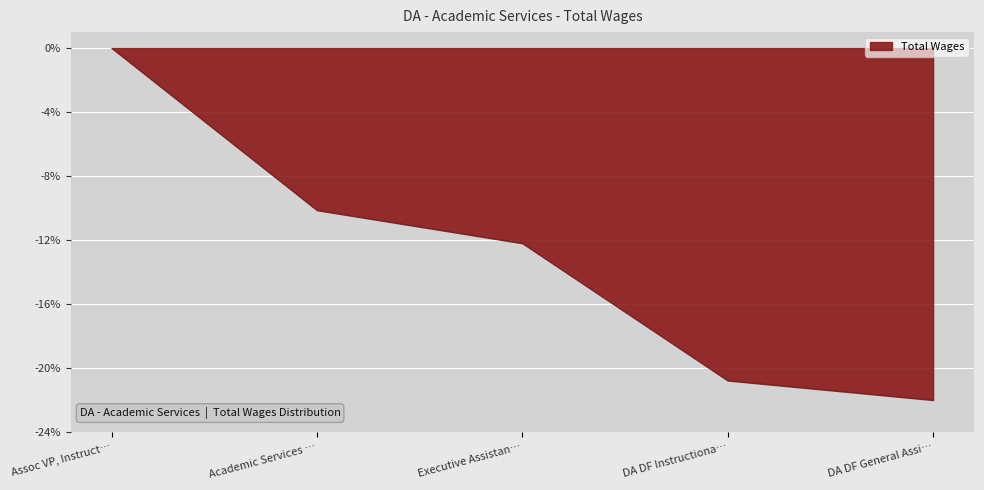

The value at DA DF Instructiona… is -29.5. True or false?

False